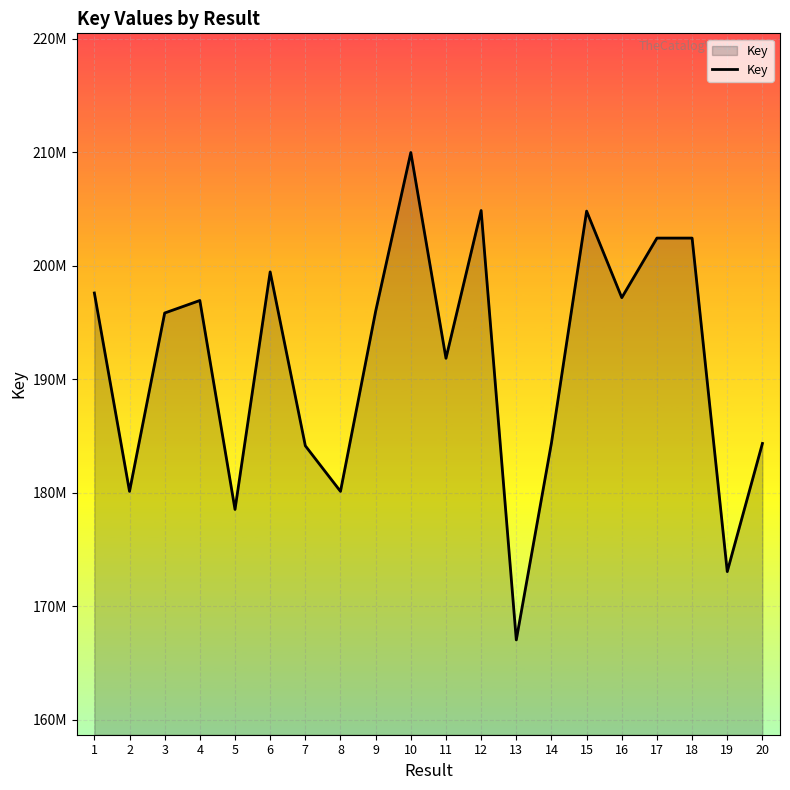

What is the sum of all values?

3830855317